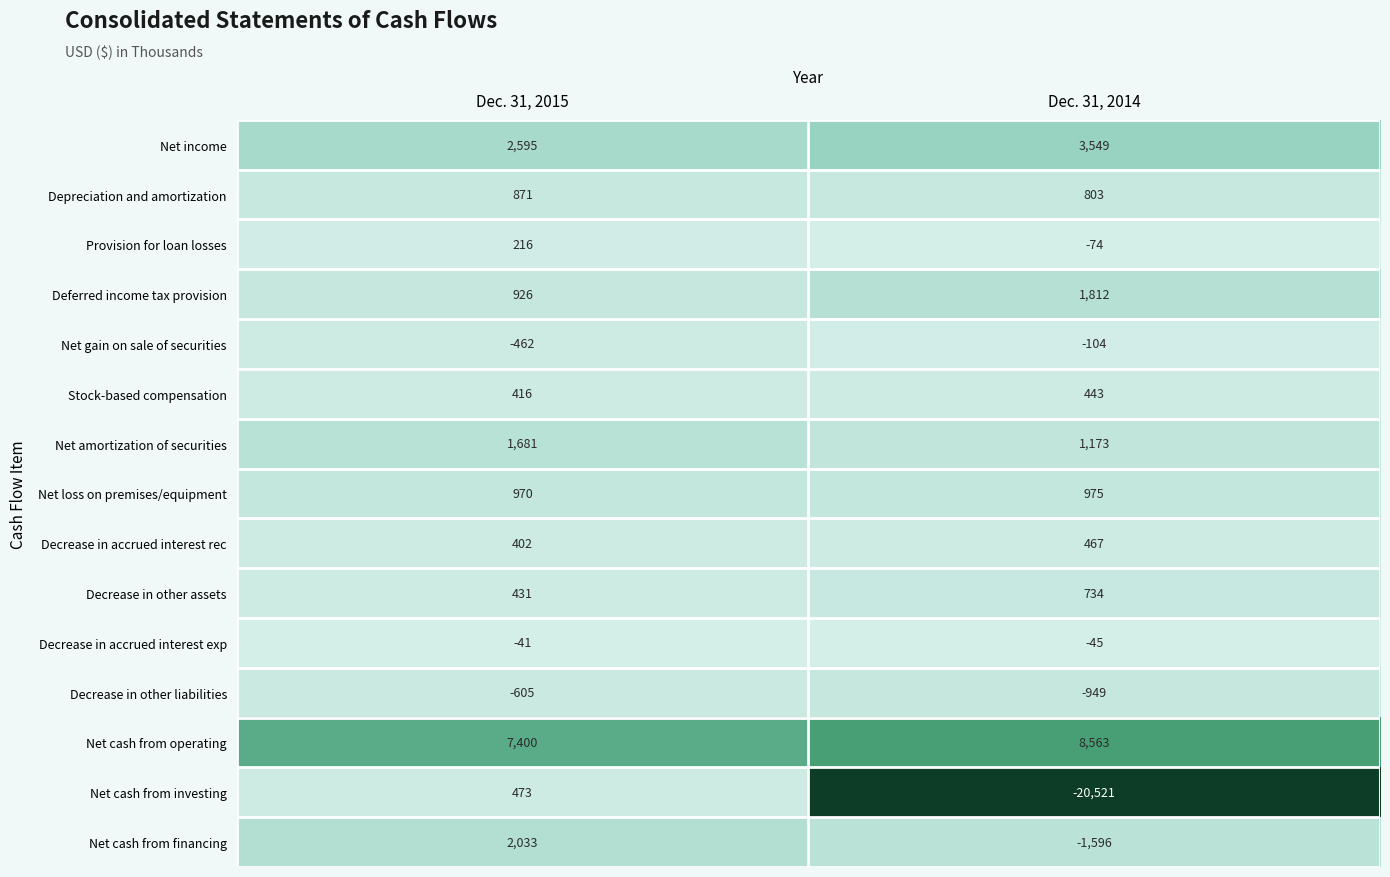

What is the difference between the highest and lowest values at Dec. 31, 2015?

8005